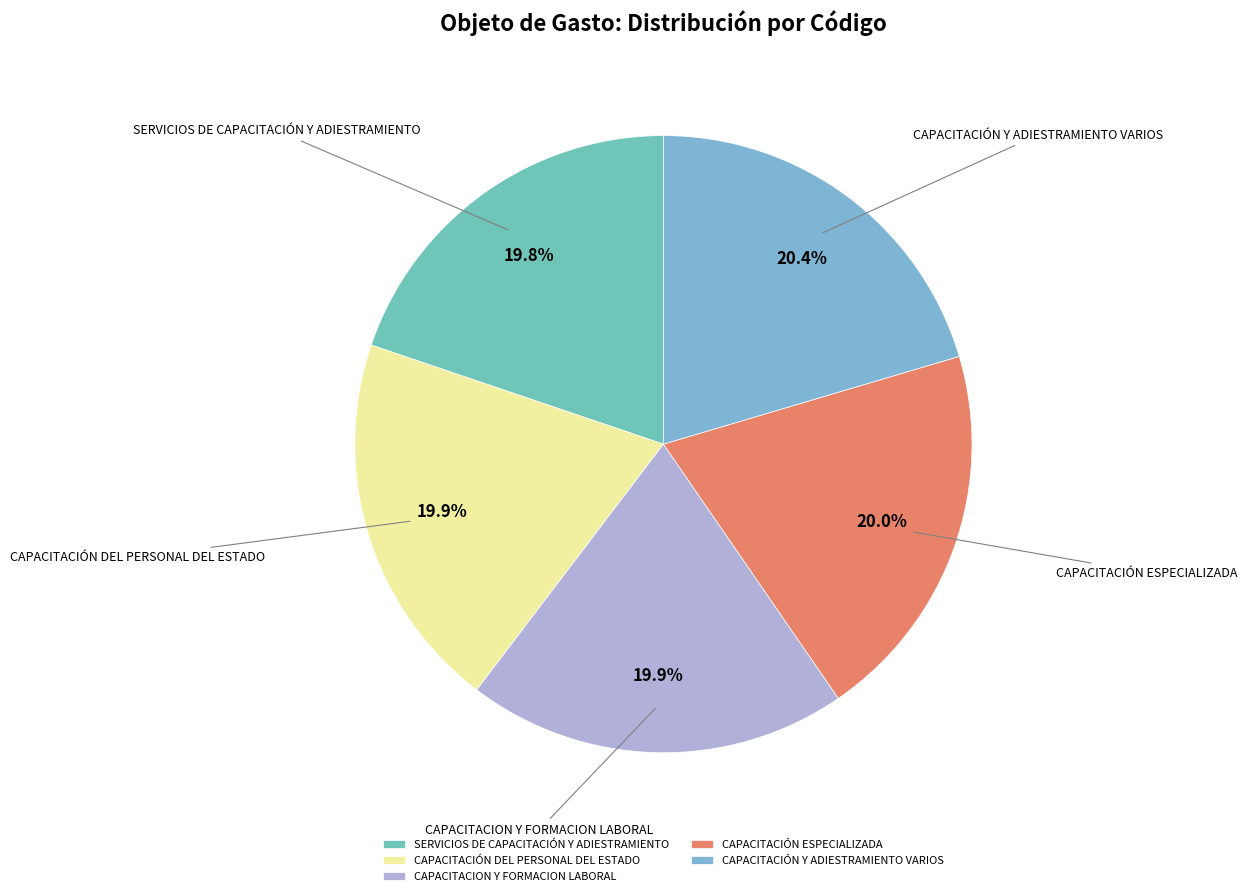

How many slices are in this pie chart?

5